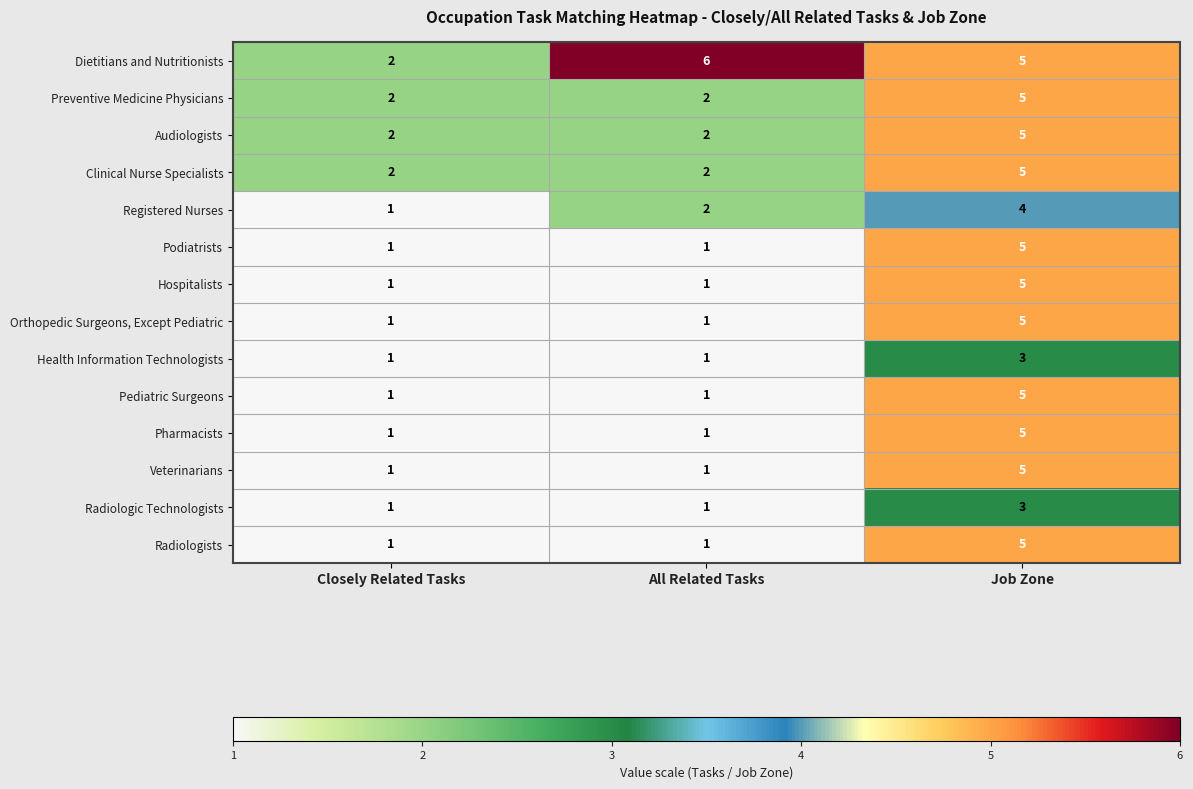

What is the maximum value for Pediatric Surgeons?

5